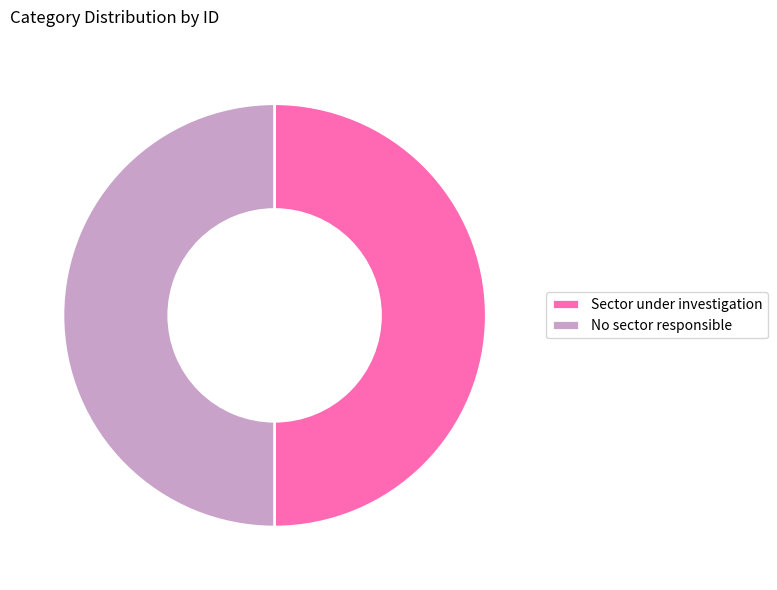

True or false: Sector under investigation accounts for 57% of the total.

False